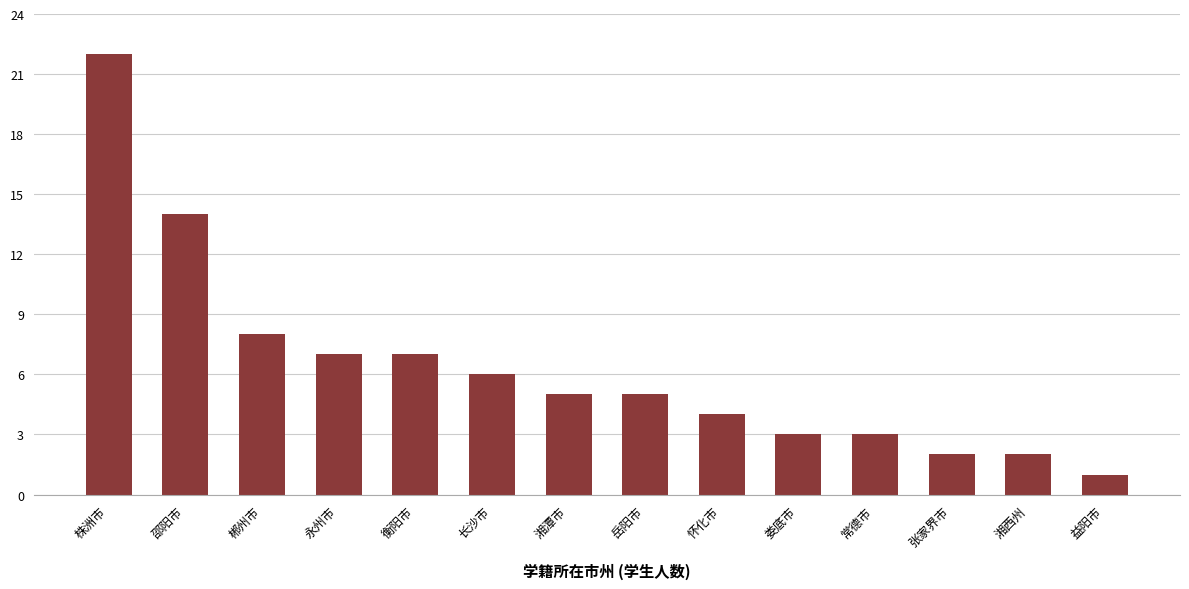

What is the difference between the maximum and minimum values?

21